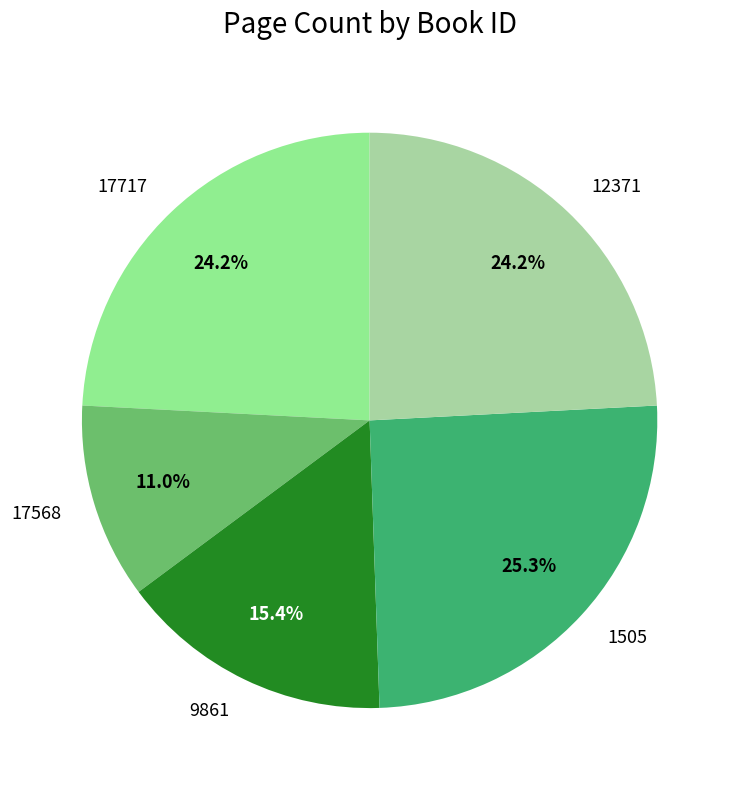

To the nearest percent, what is the average slice percentage?

20%